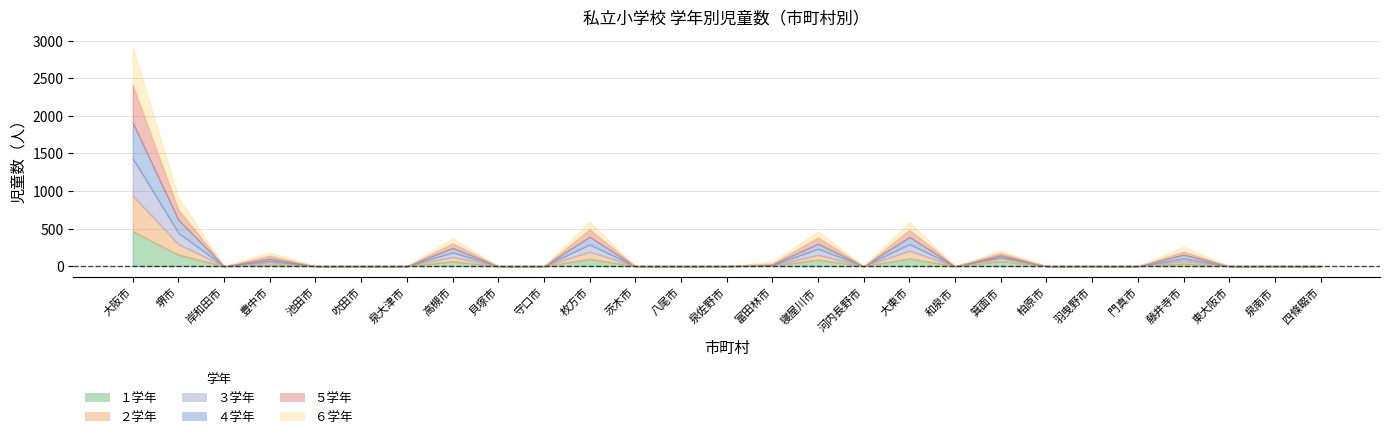

List the series in order of their peak value, lowest first.

１学年, ２学年, ４学年, ３学年, ６学年, ５学年